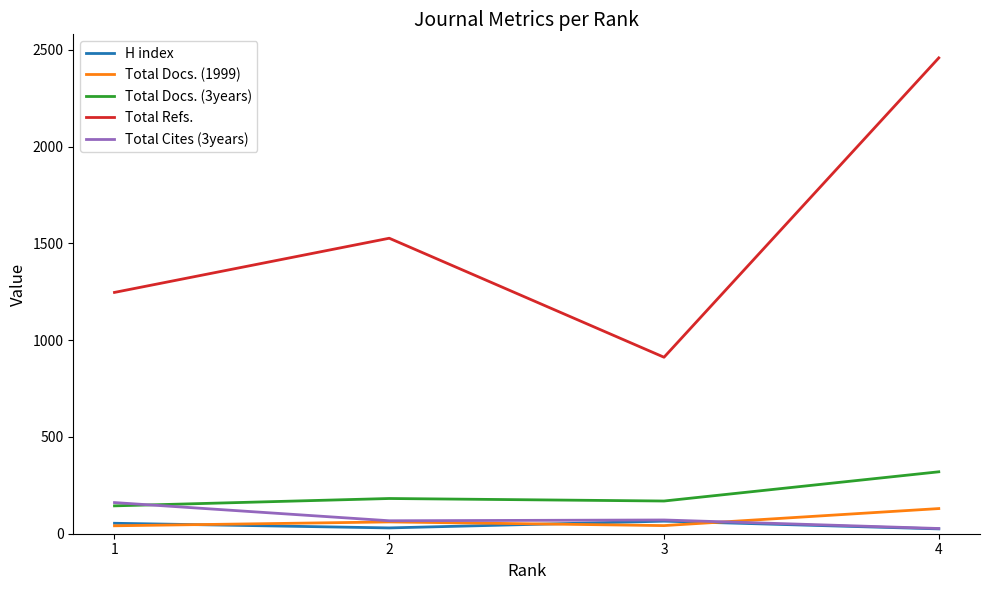

After their last crossing, which series has the higher values: Total Docs. (1999) or Total Cites (3years)?

Total Docs. (1999)